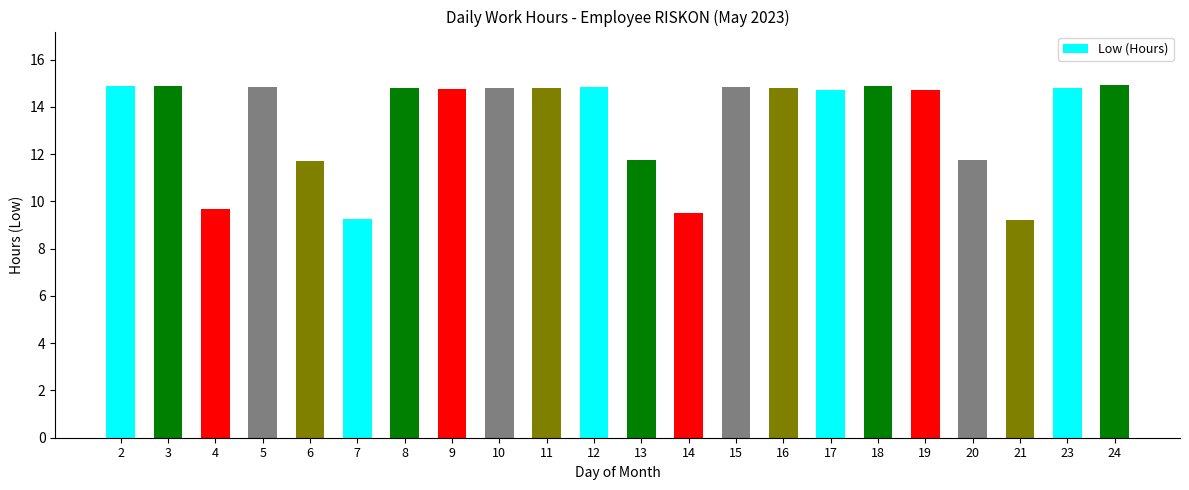

The value at 8 is 14.8. True or false?

True